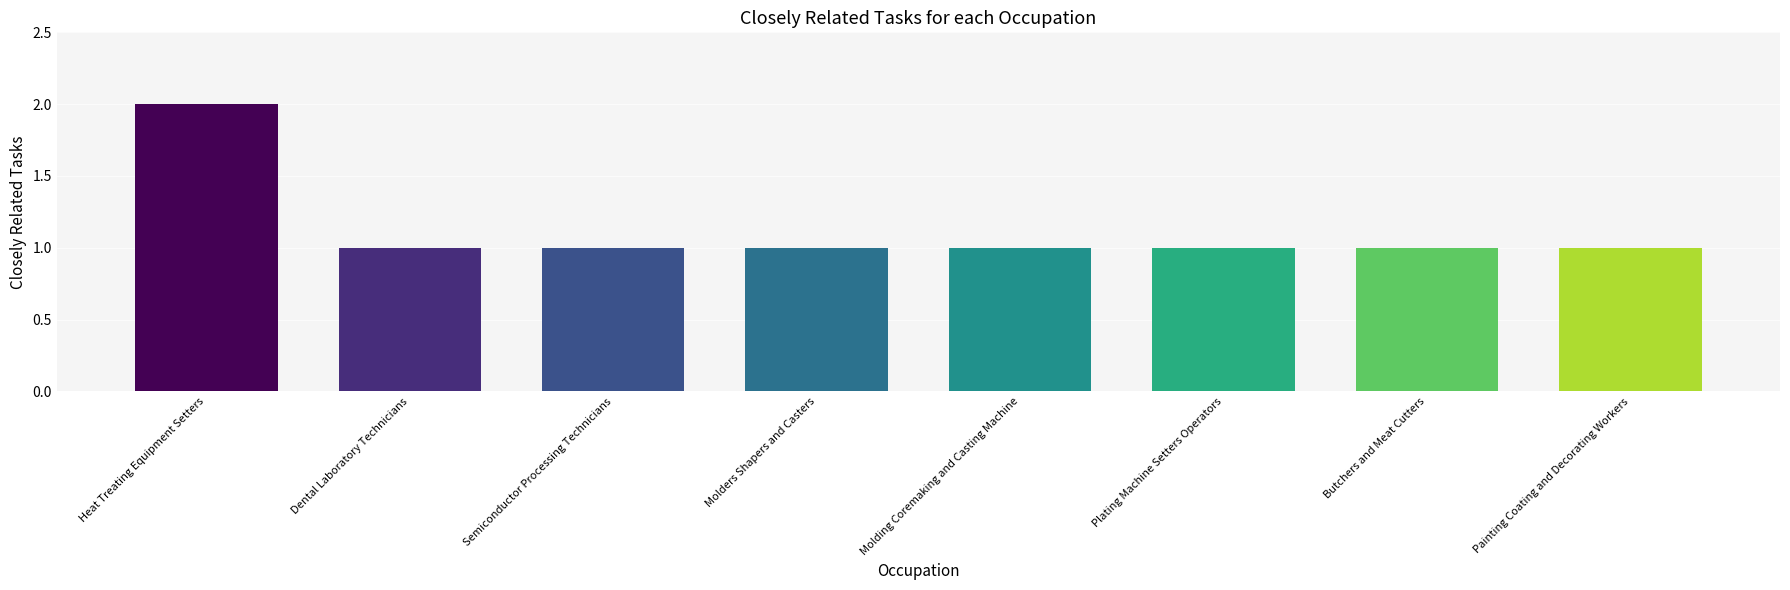

Which category has the highest value across all series?

Heat Treating Equipment Setters